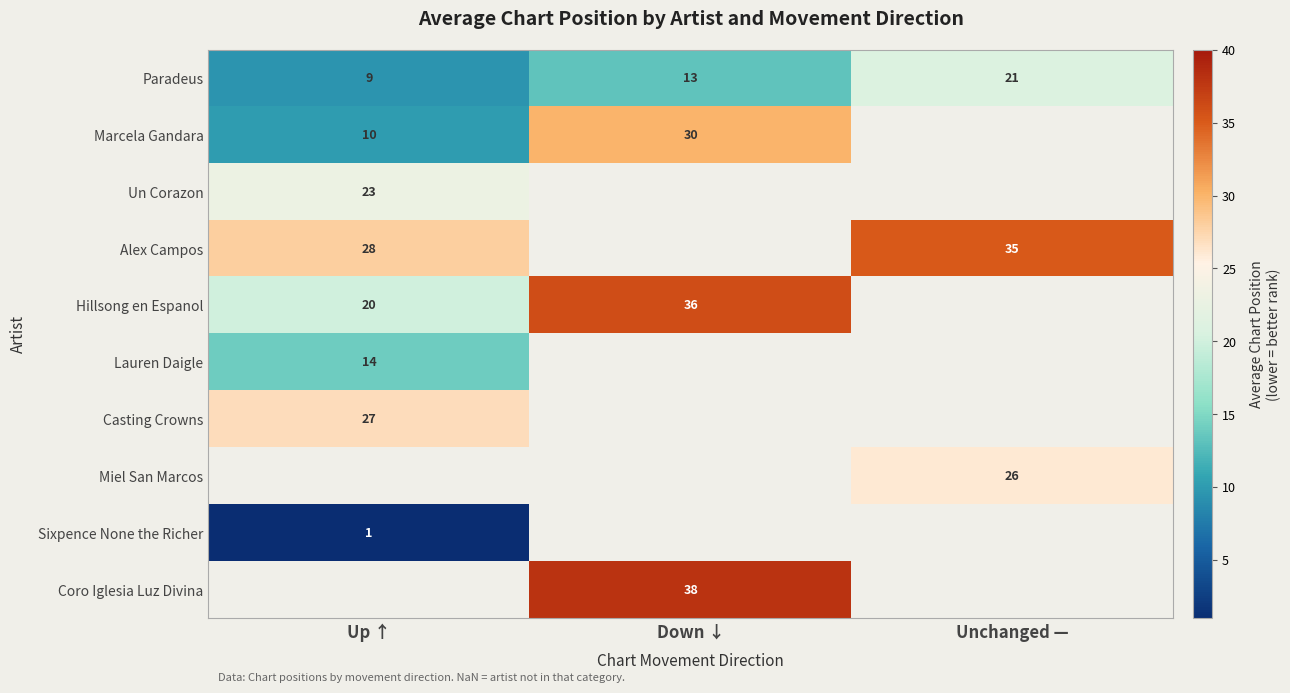

What is the approximate value of Paradeus at Up ↑?

9.0